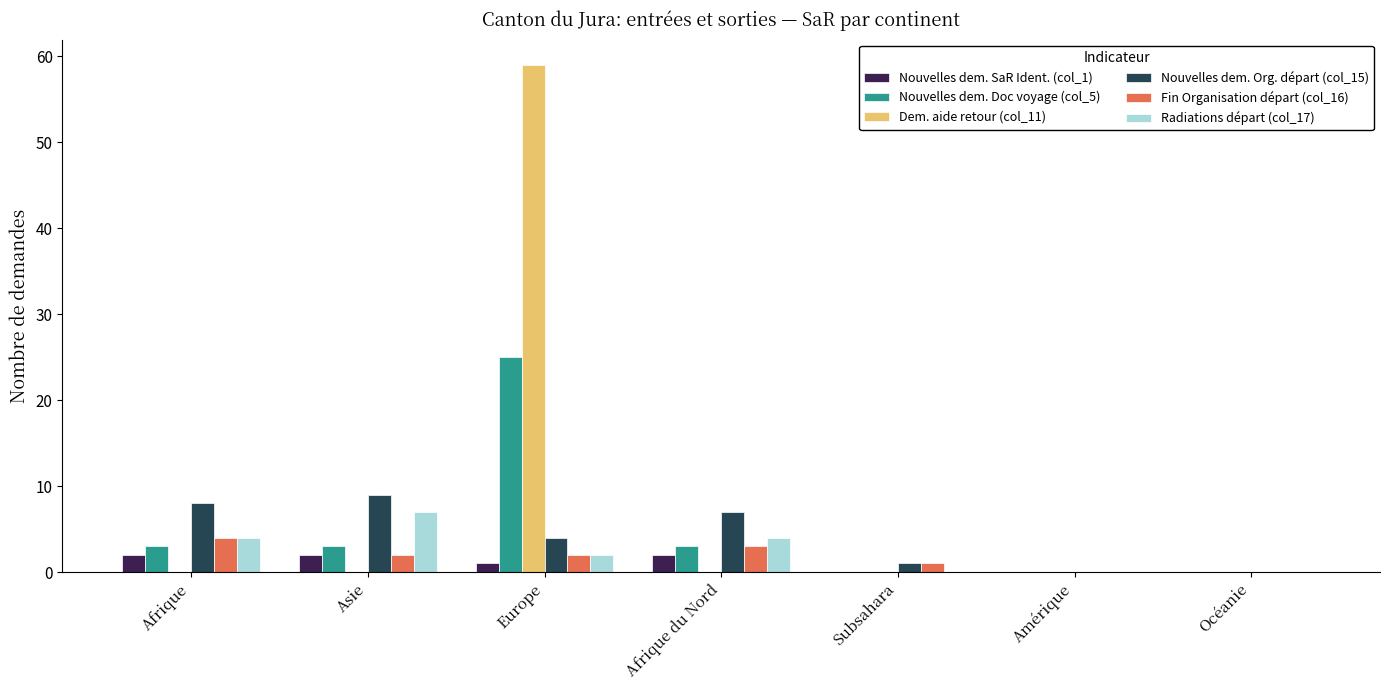

Between Afrique du Nord and Océanie, which series saw the biggest shift?

Nouvelles dem. Org. départ (col_15)